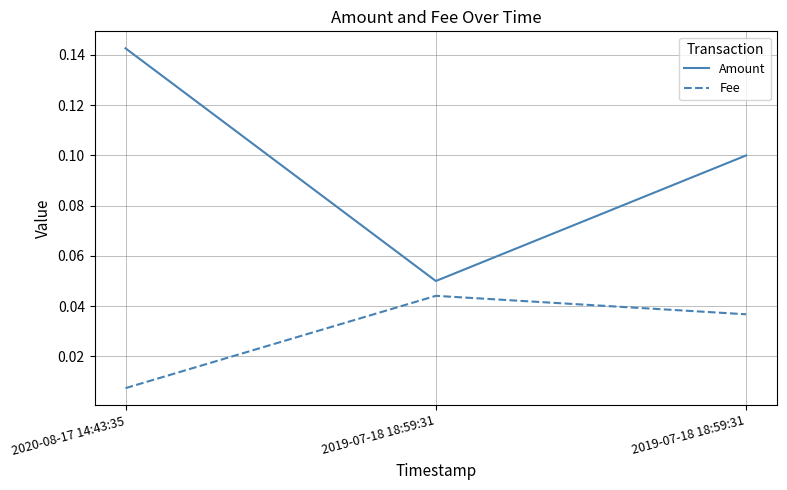

What are all the series names shown in the legend?

Amount, Fee